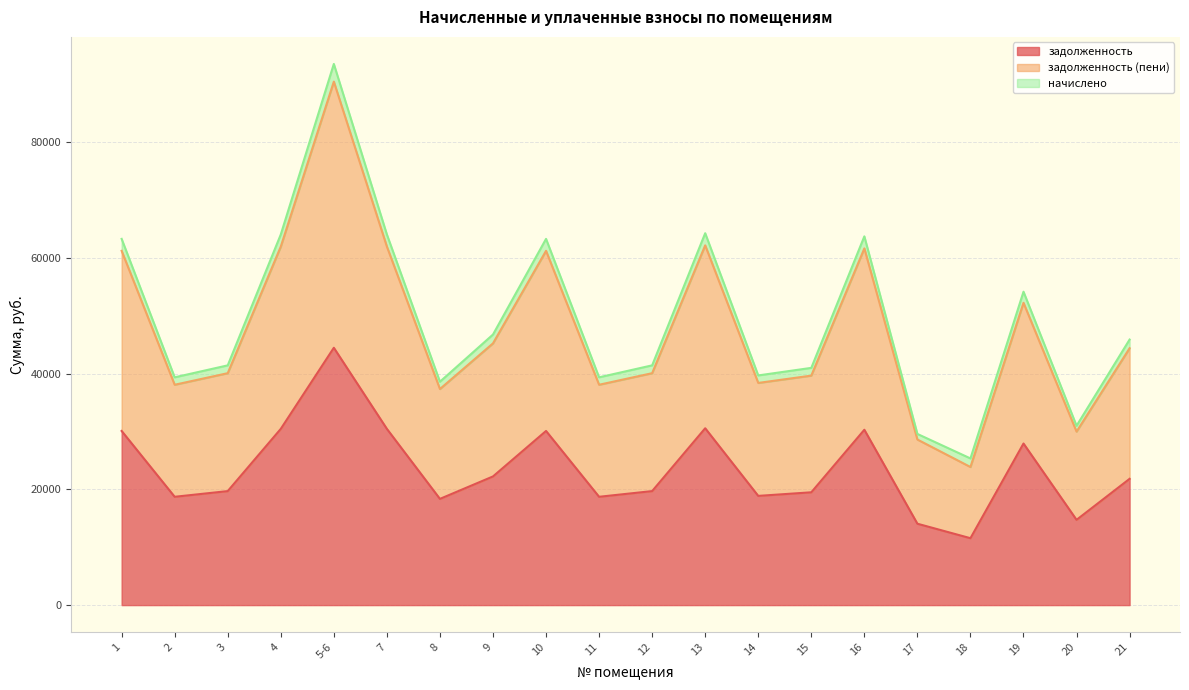

At which category is the sum across all series the highest?

5-6